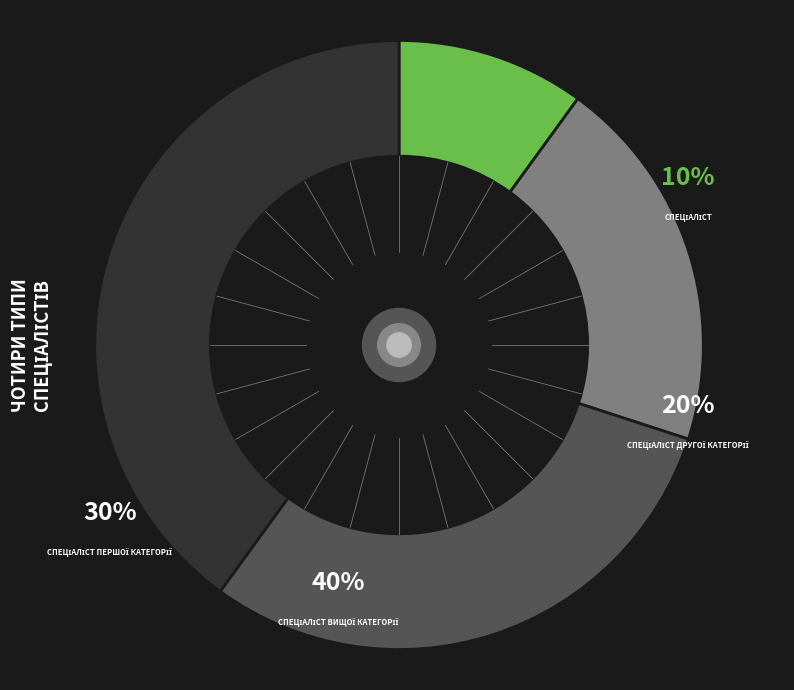

Rank the categories by value from highest to lowest.

Спеціаліст вищої категорії, Спеціаліст першої категорії, Спеціаліст другої категорії, Спеціаліст